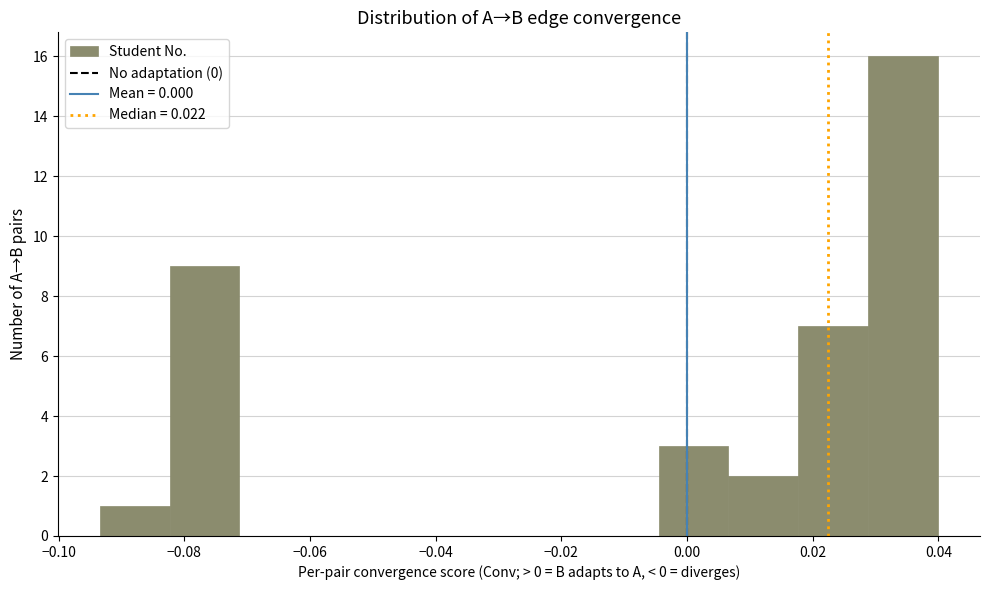

Over which range of the x-axis is the bar tallest?

0.028 to 0.040